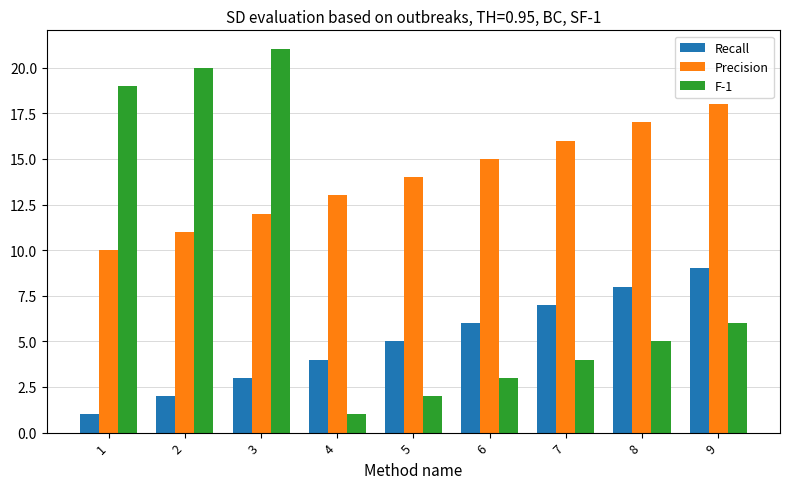

What is the difference between the maximum and minimum values in the Recall series?

8